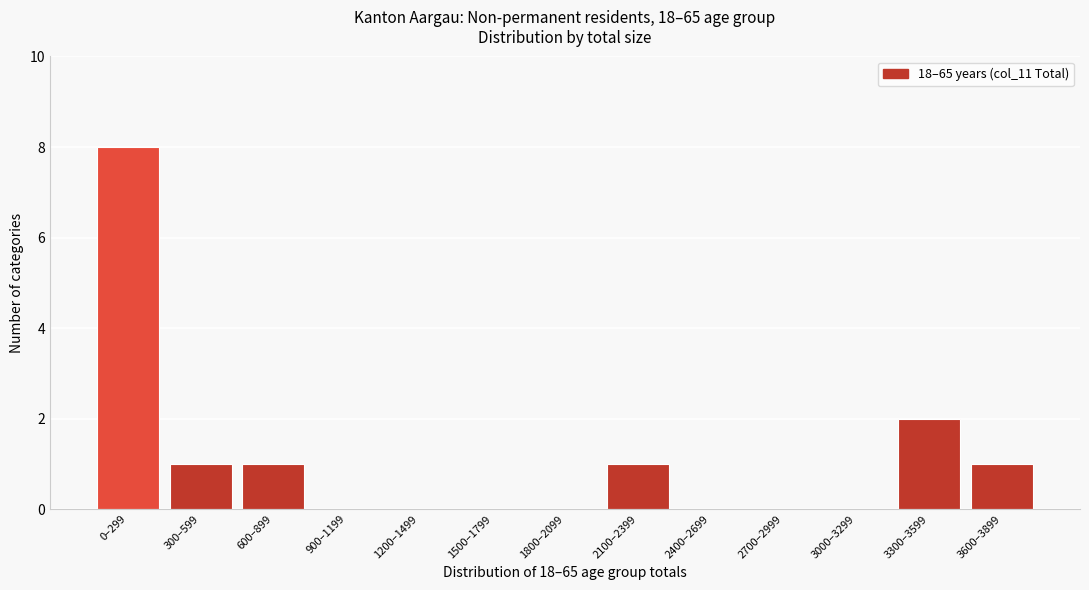

Reading left to right, list all the values displayed in this chart.

0–299=8	300–599=1	600–899=1	900–1199=0	1200–1499=0	1500–1799=0	1800–2099=0	2100–2399=1	2400–2699=0	2700–2999=0	3000–3299=0	3300–3599=2	3600–3899=1